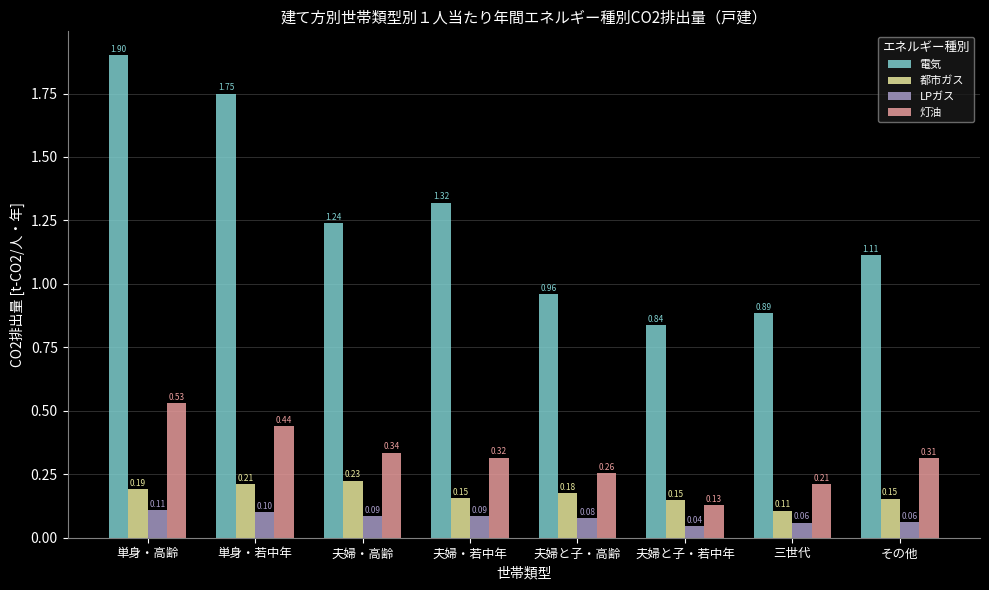

Between 単身・高齢 and 単身・若中年, which series saw the biggest shift?

電気